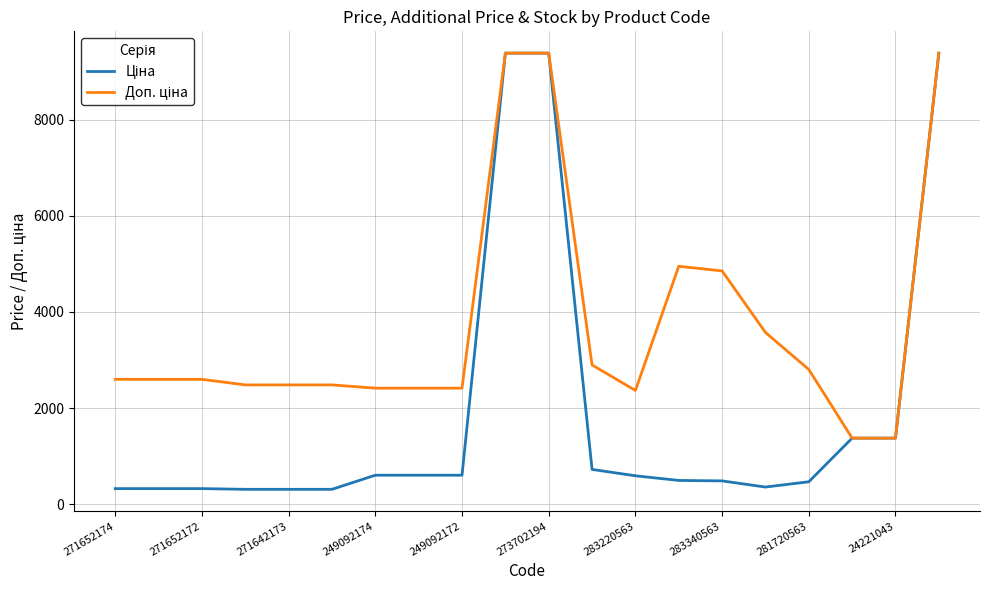

What is the smallest value displayed?

310.3